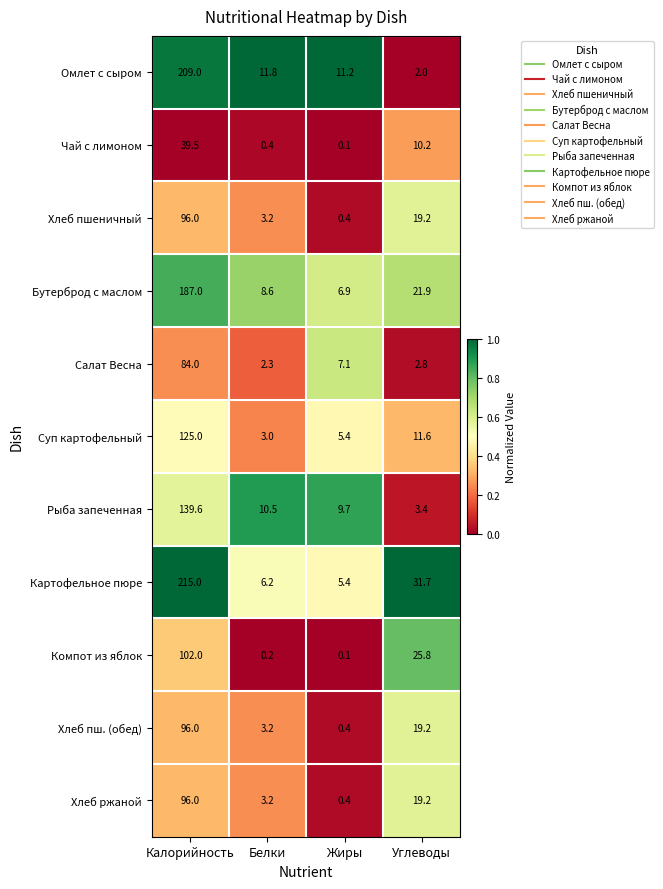

Which label corresponds to the largest value in the chart?

Калорийность